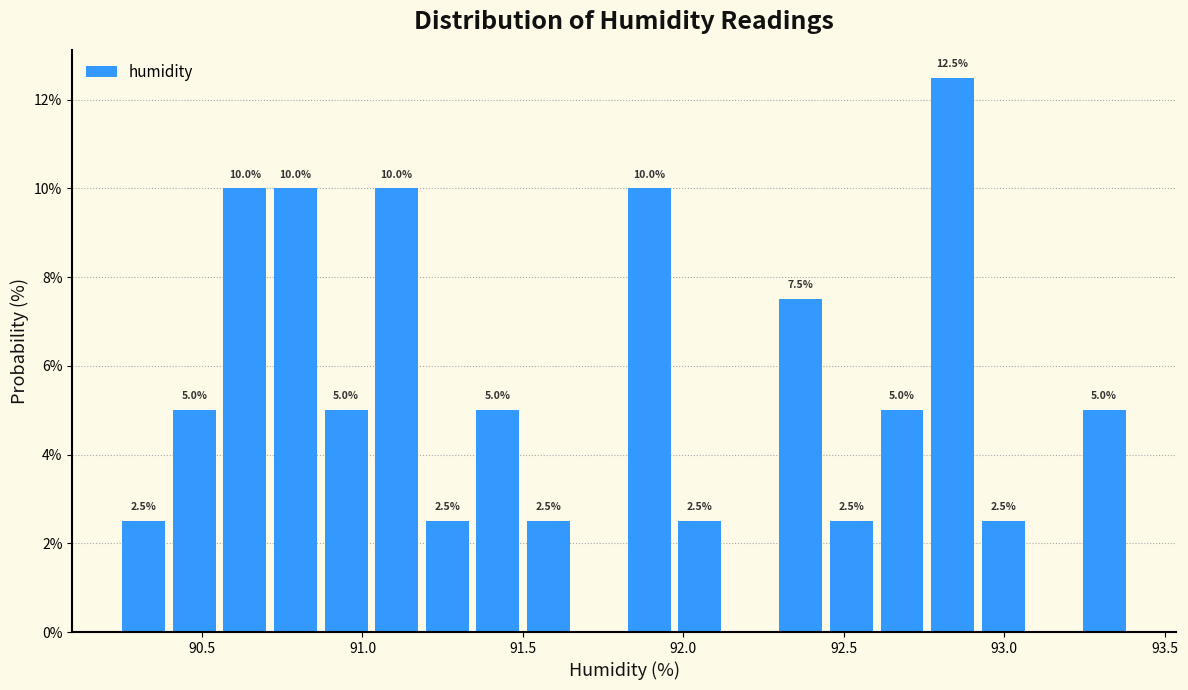

Around what value on the x-axis is the tallest bar? Give the approximate position of its centre, as read against the axis.

92.85